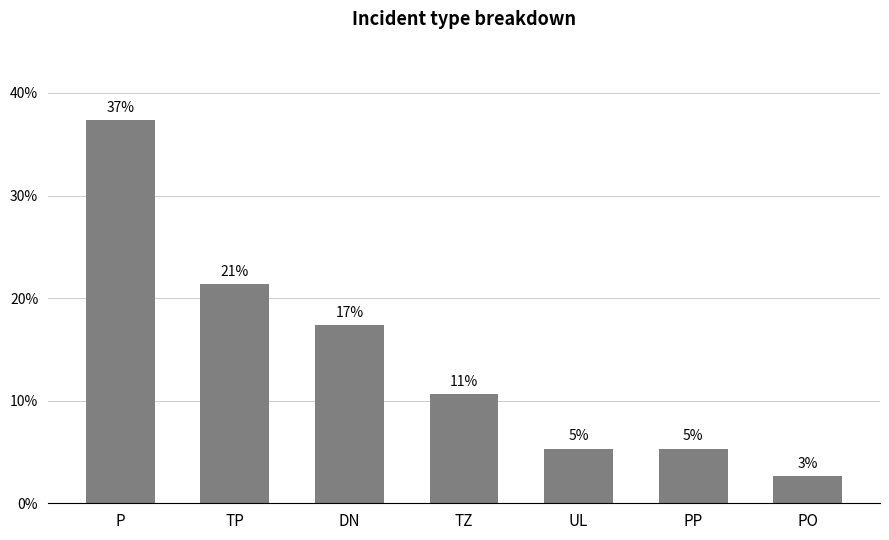

Read the value at DN.

17.3